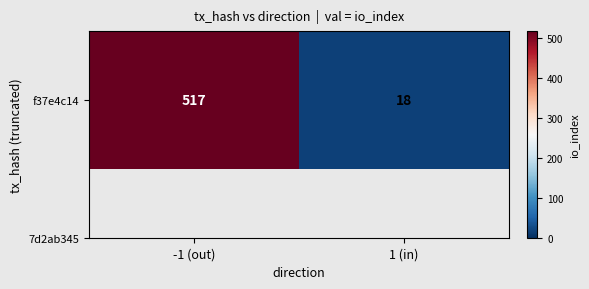

At which category does the chart reach its minimum across all series?

1 (in)